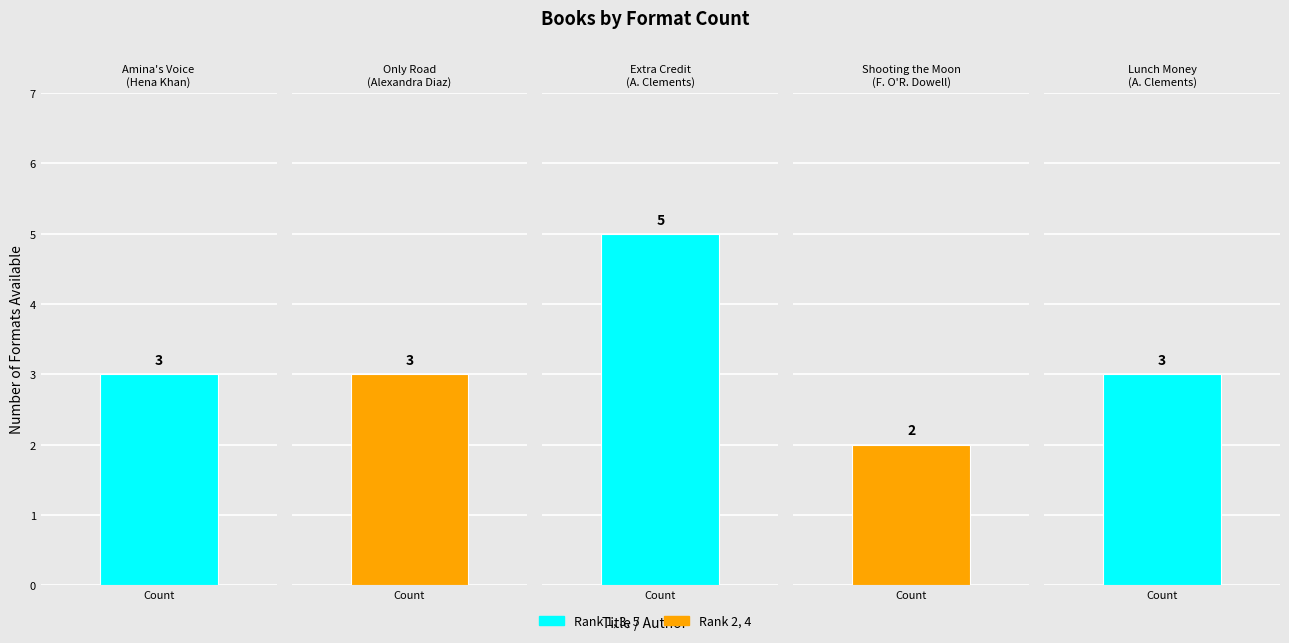

True or false: the data shows 1 at Hena Khan.

False